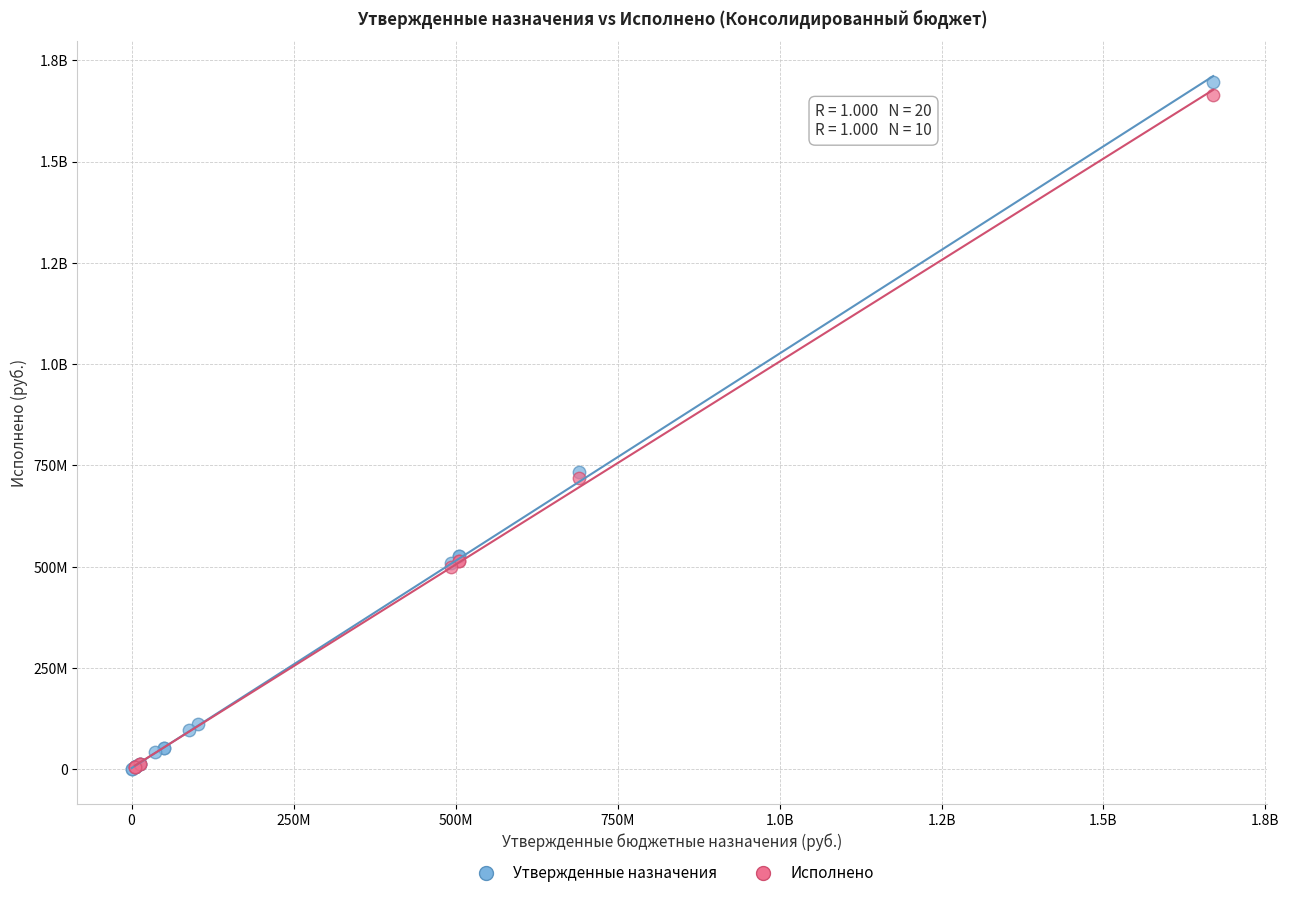

What are all the series names shown in the legend?

Утвержденные назначения, Исполнено